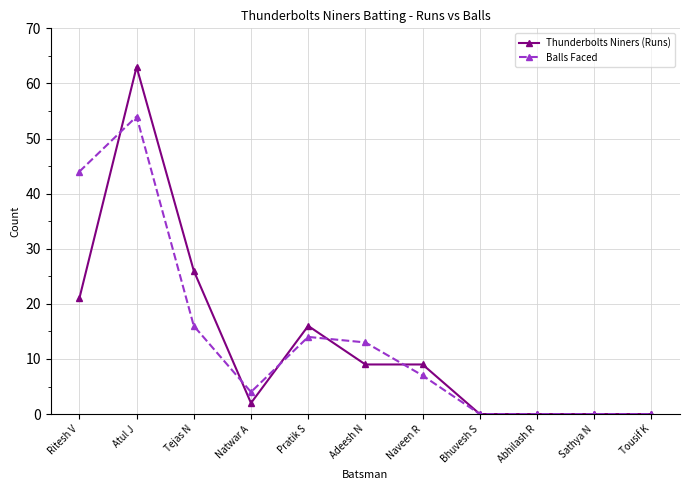

Reading left to right, extract all data points from this chart.

Thunderbolts Niners (Runs): 21	63	26	2	16	9	9	0	0	0	0
Balls Faced: 44	54	16	4	14	13	7	0	0	0	0